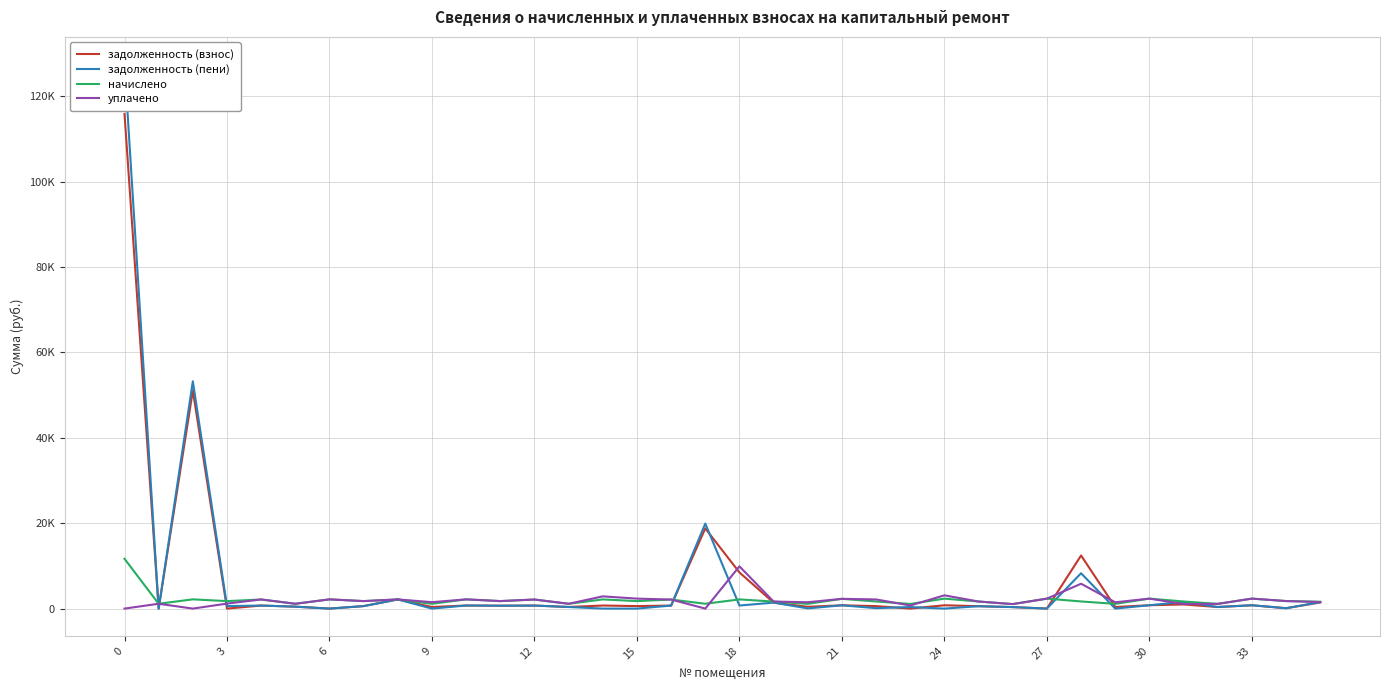

What is the label of the 12th point from the right?

24